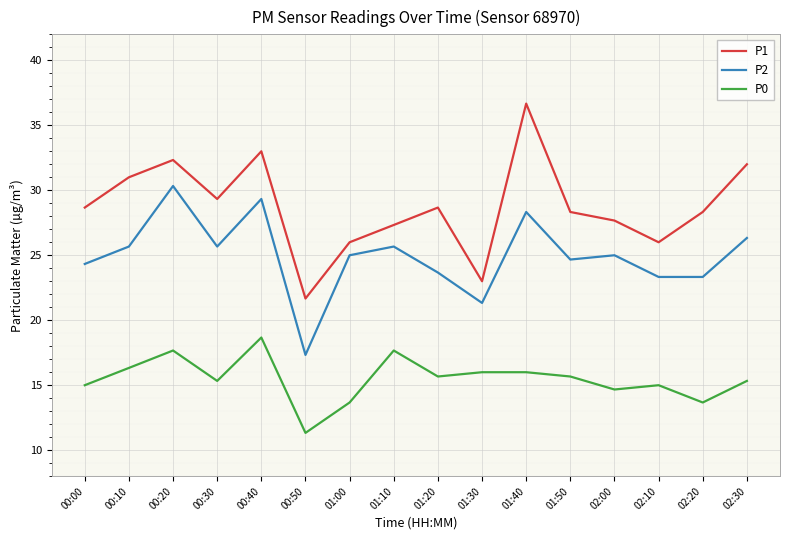

What position from the right is 01:50?

5